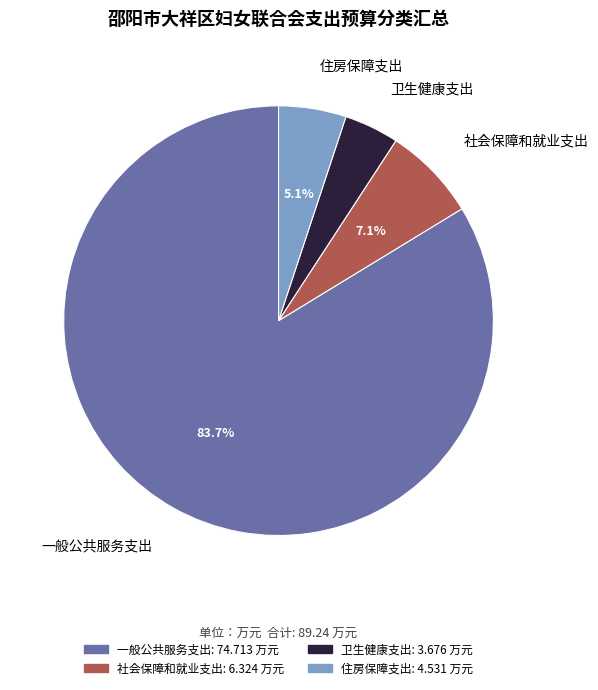

To the nearest percent, what is the difference between the largest and smallest slice percentages?

80%